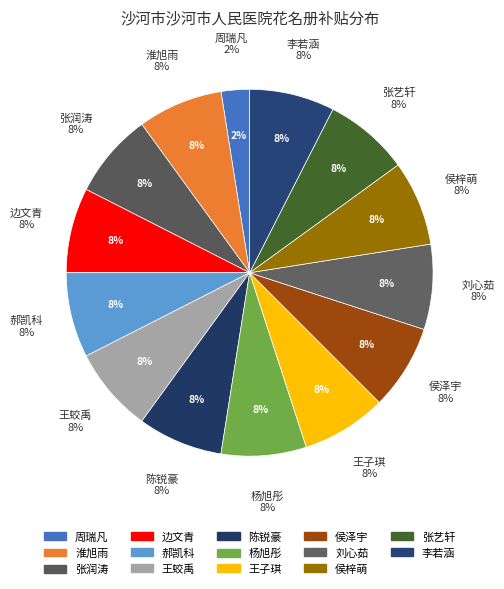

To the nearest percent, what portion does 刘心茹 represent?

8%